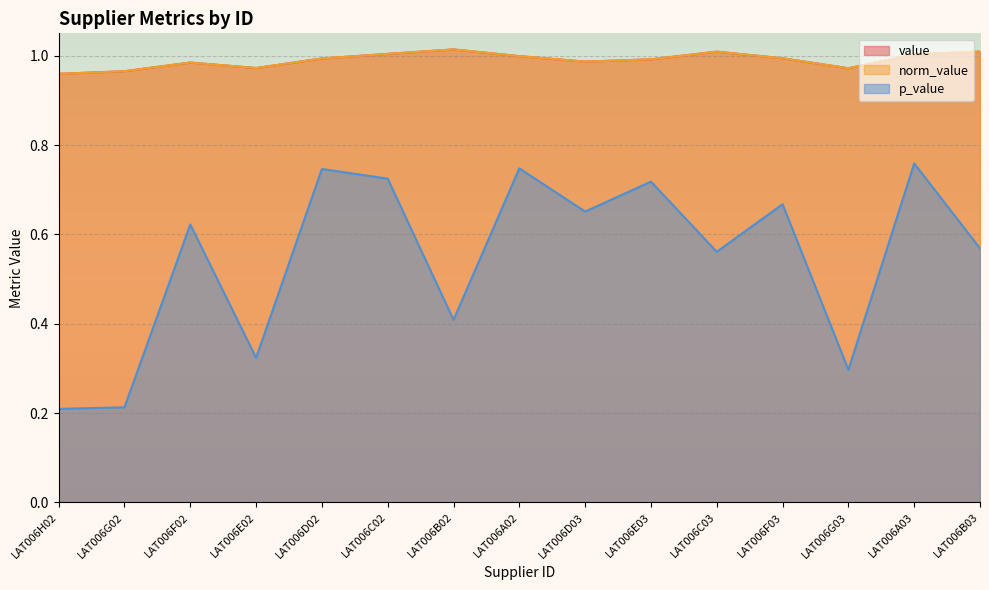

True or false: p_value and value cross at least once.

False